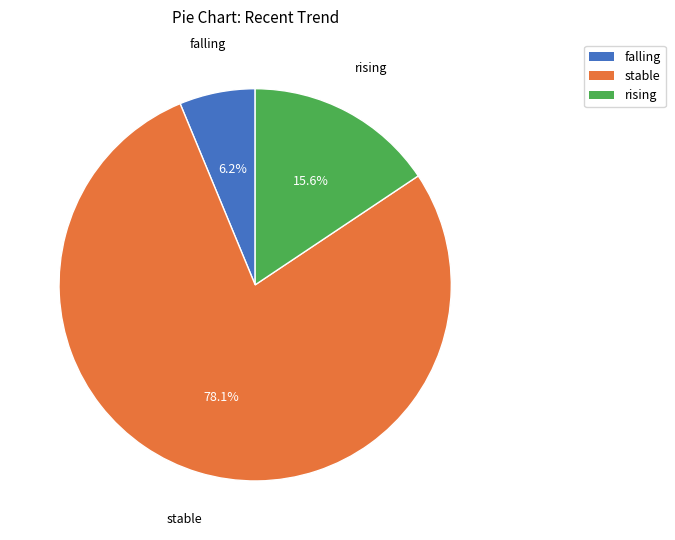

The stable slice represents 92% of the pie. True or false?

False